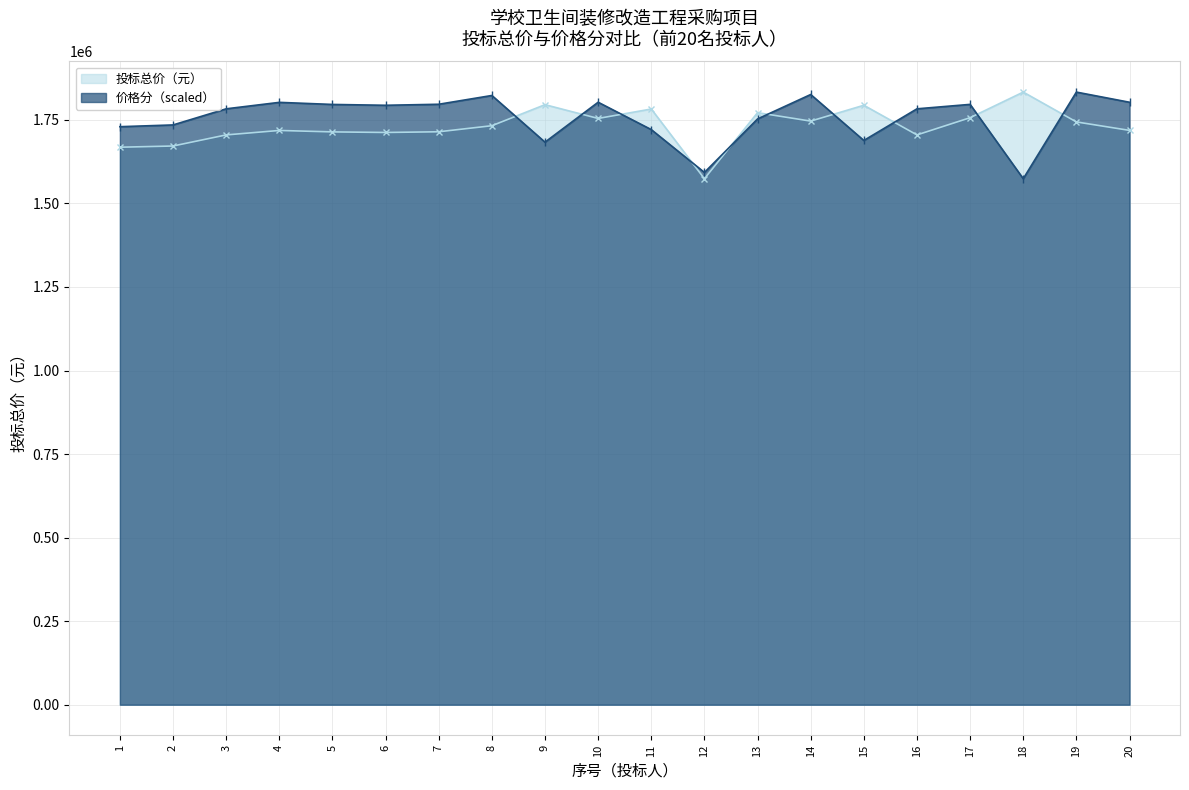

How many lines are shown in the chart?

2